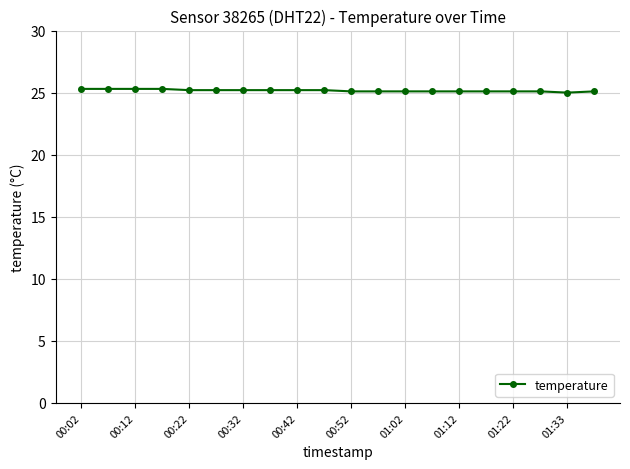

What is the average value?

25.2